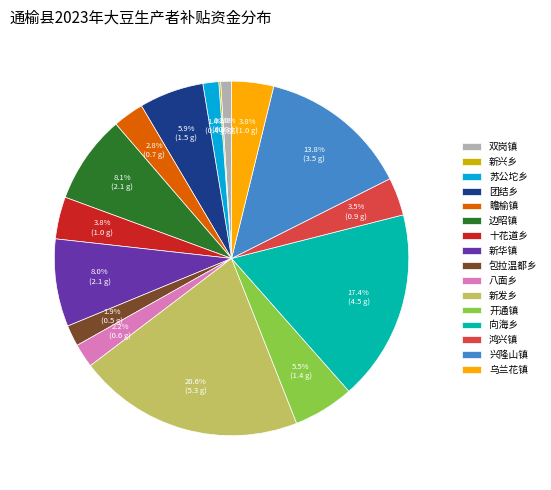

Which has a higher value, 新发乡 or 团结乡?

新发乡